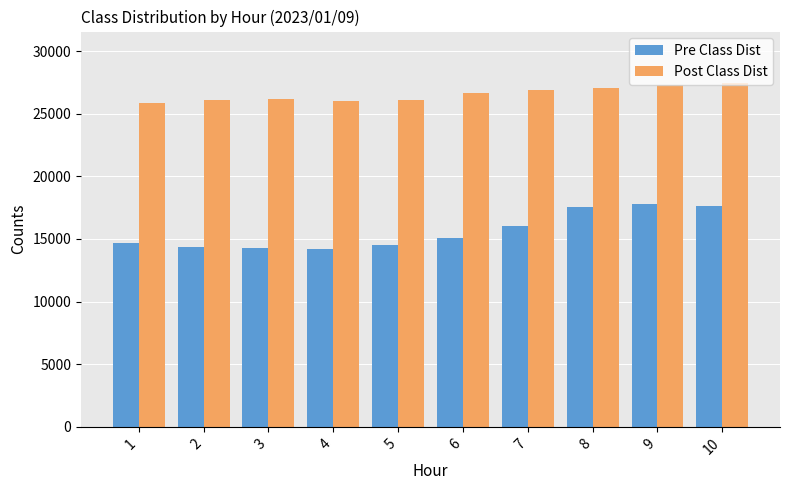

The value of Post Class Dist at 9 is 41832. True or false?

False